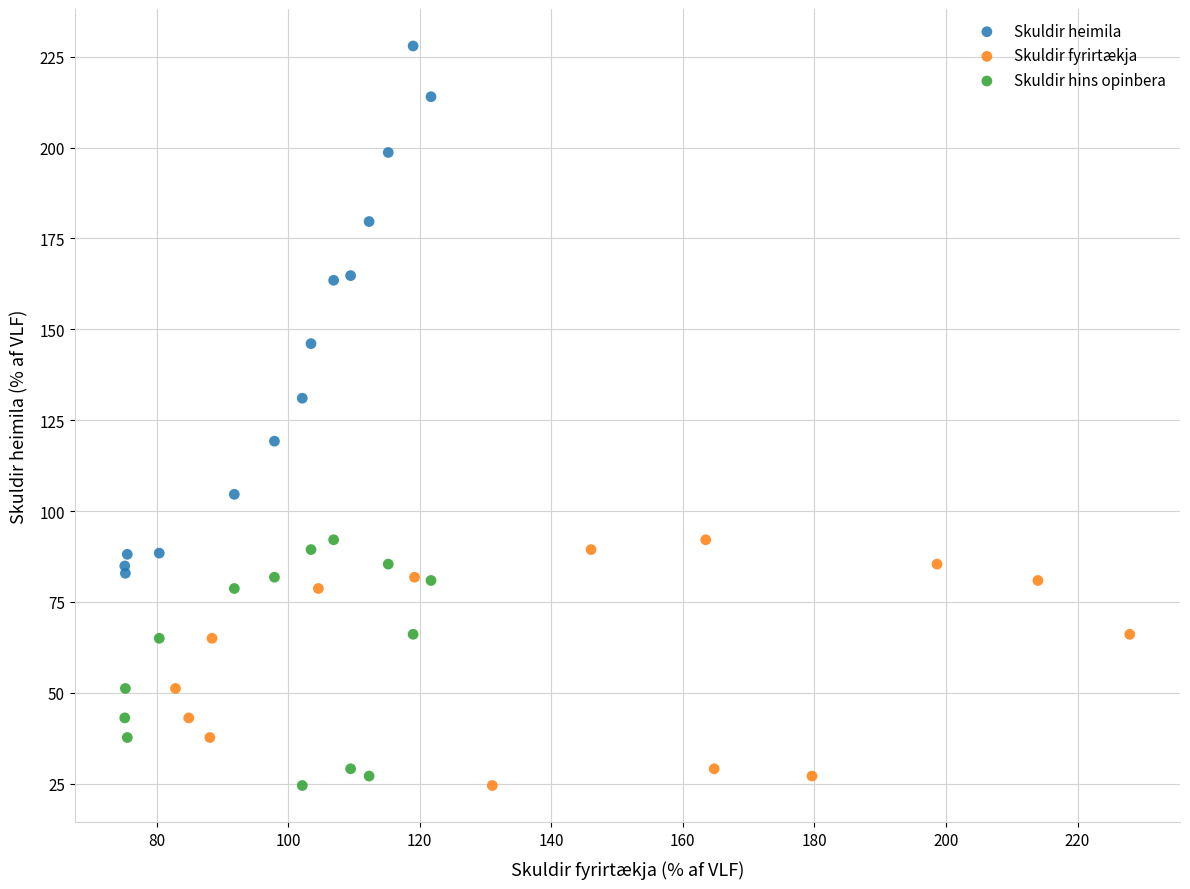

Which series has the largest Y range (max minus min)?

Skuldir heimila